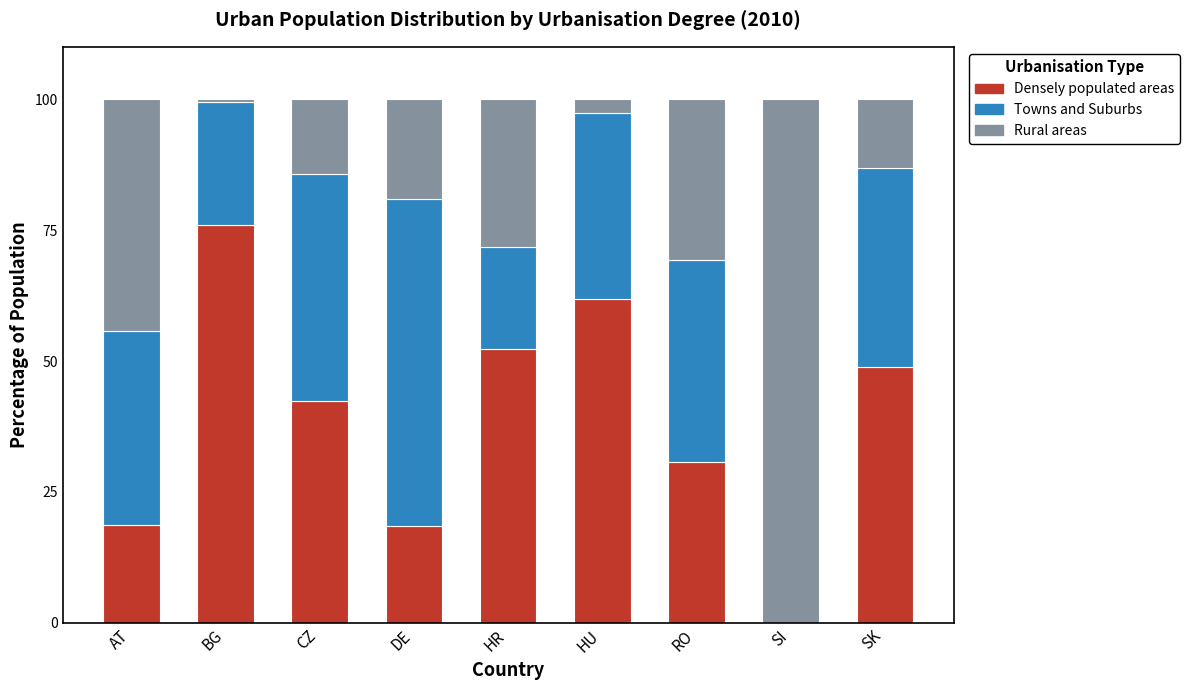

What is the total value across all series at CZ?

100.0